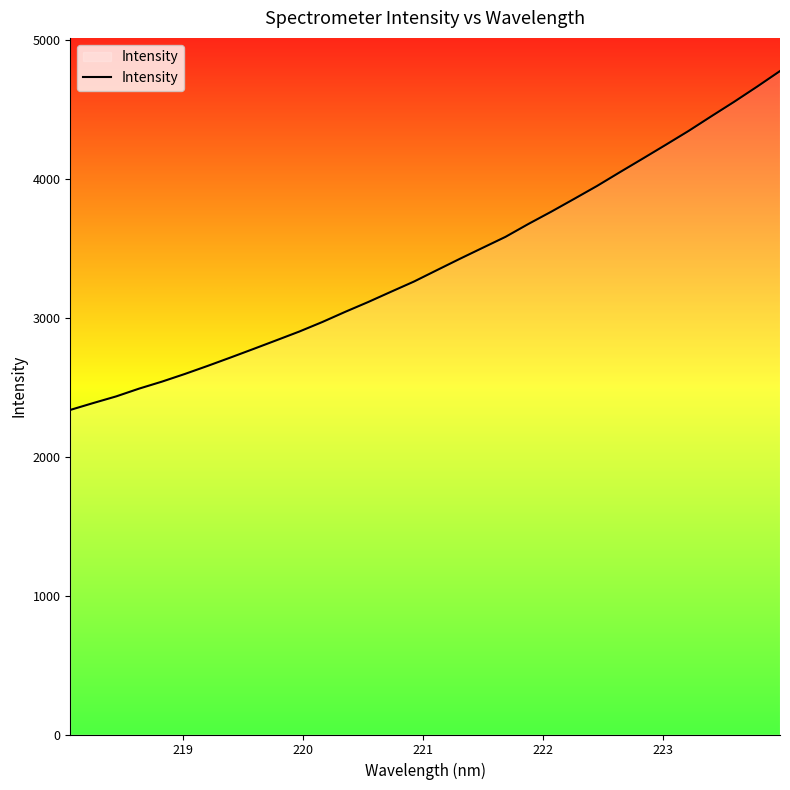

What is the difference between the maximum and minimum values?

2438.0